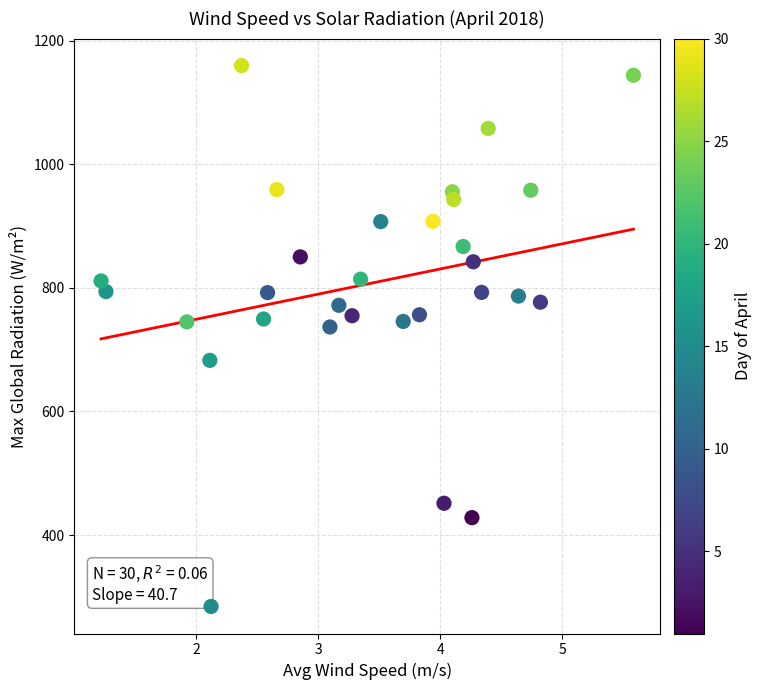

What is the range of Y values (max minus min)?

875.1